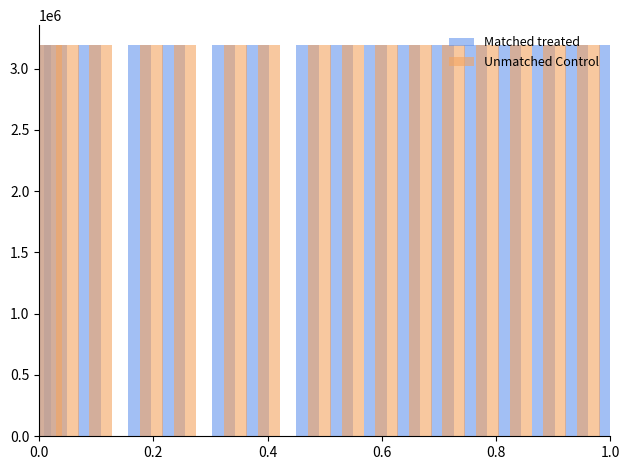

The value of Matched treated at 0.4 is 4883381. True or false?

False